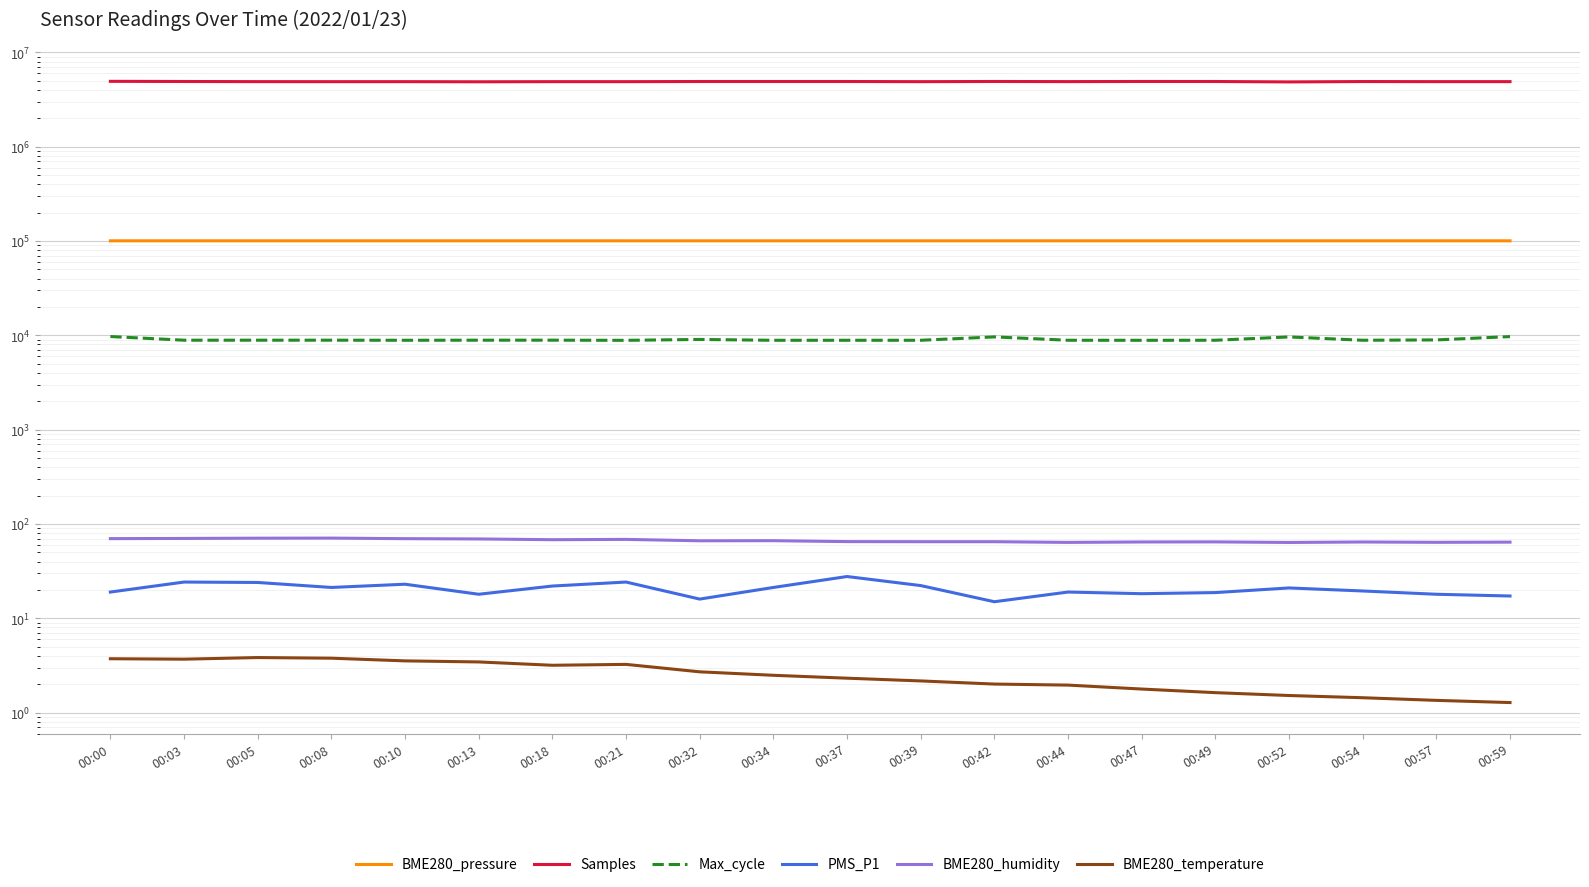

The value of BME280_pressure at 00:37 is 100490.7. True or false?

True